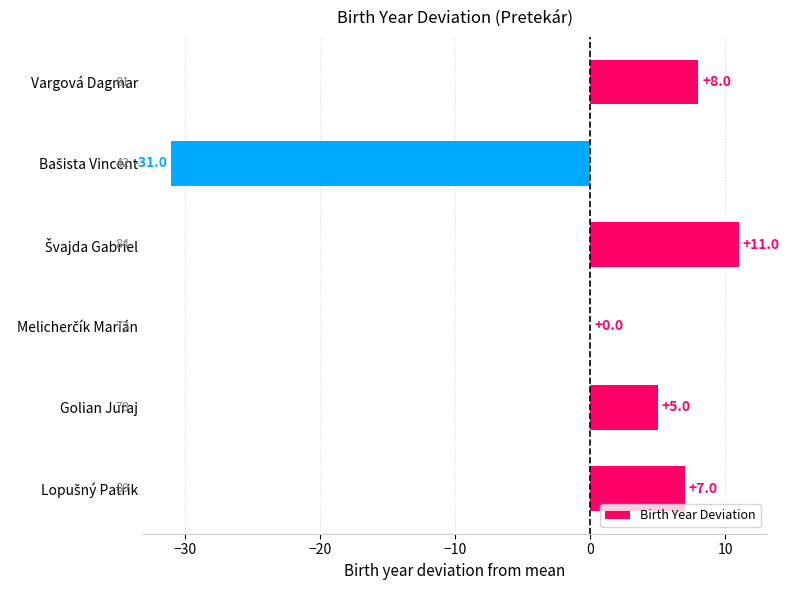

The value at Vargová Dagmar is 5. True or false?

False